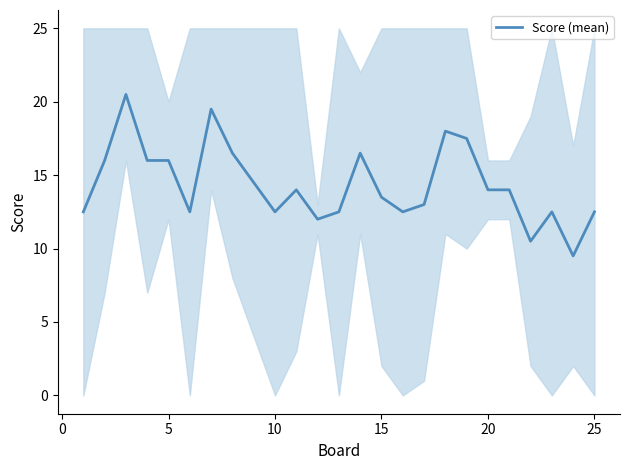

Does the chart display data point markers on the line(s)?

No